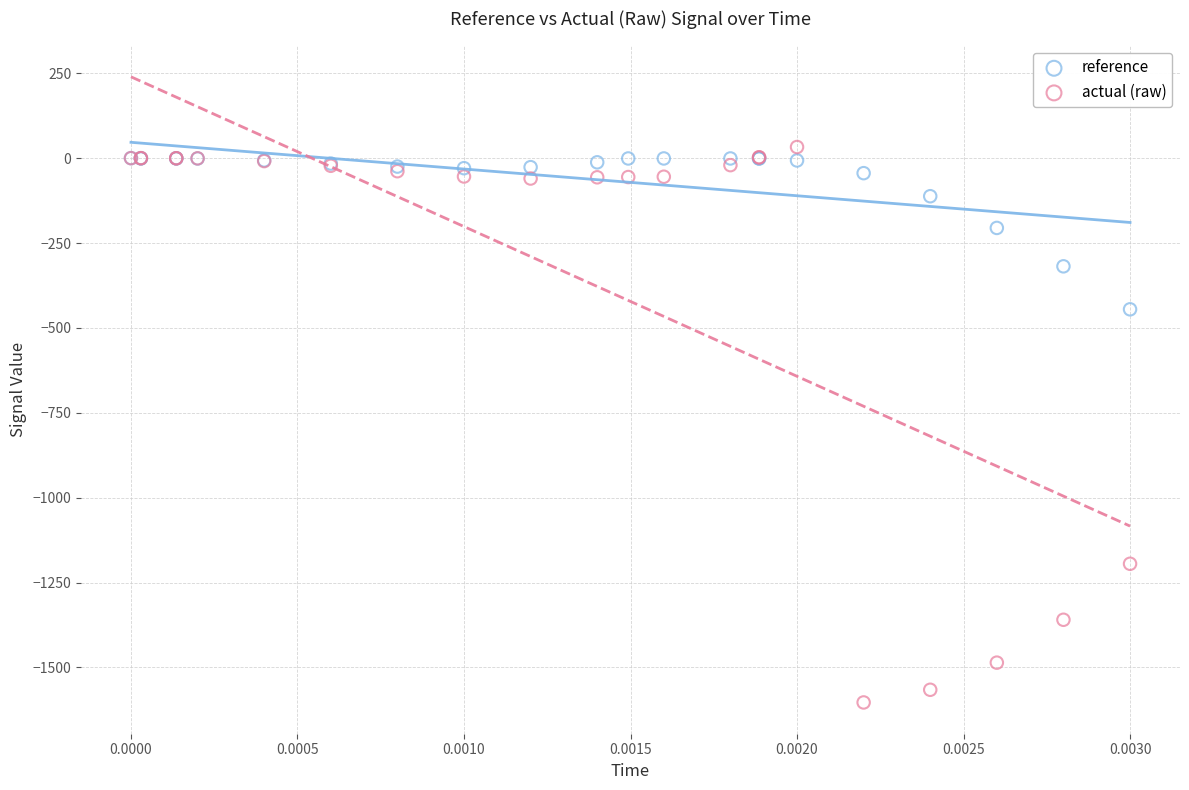

Which series reaches the minimum Y coordinate?

actual (raw)